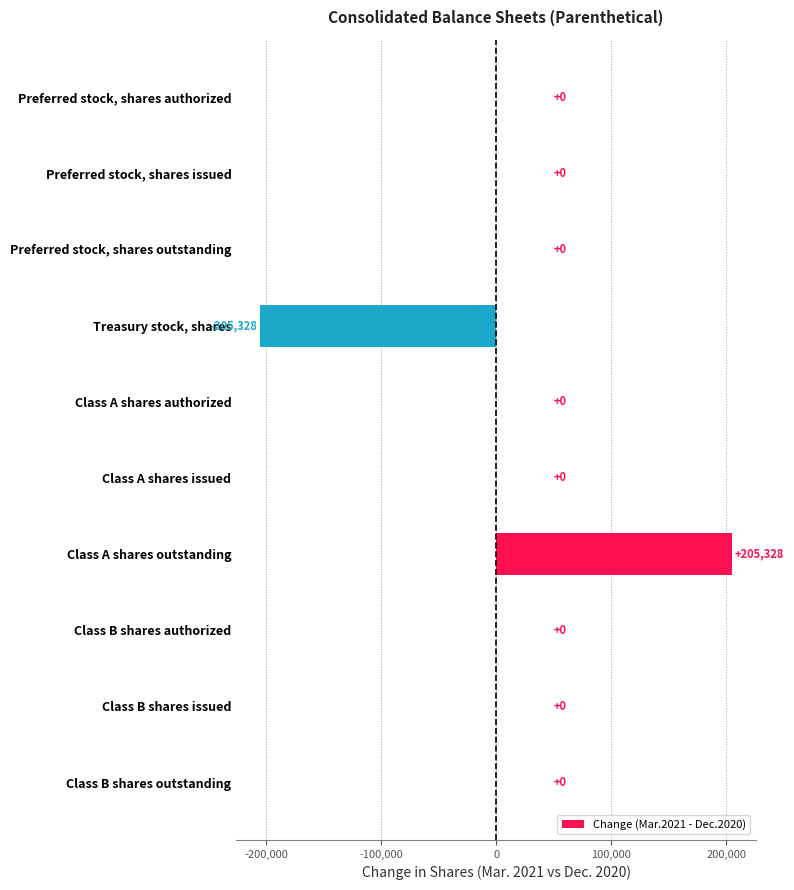

What is the sum of the values at Preferred stock, shares issued and Treasury stock, shares?

-205328